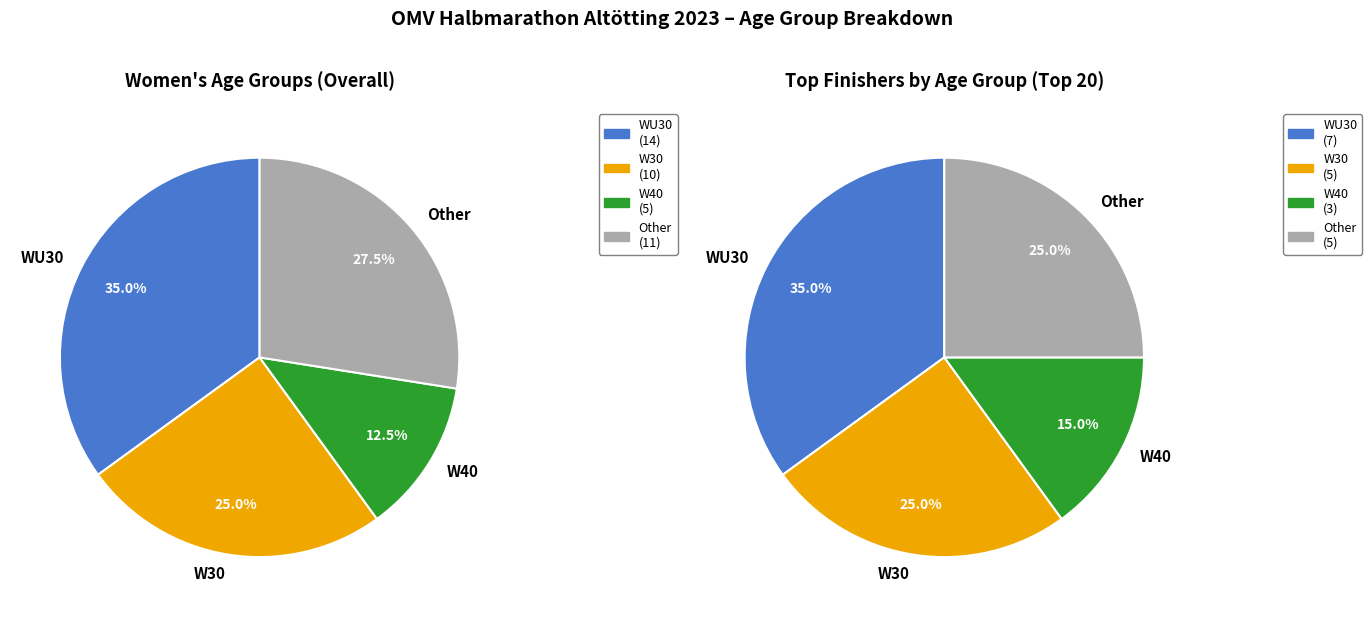

Is W30 the majority of the pie?

No